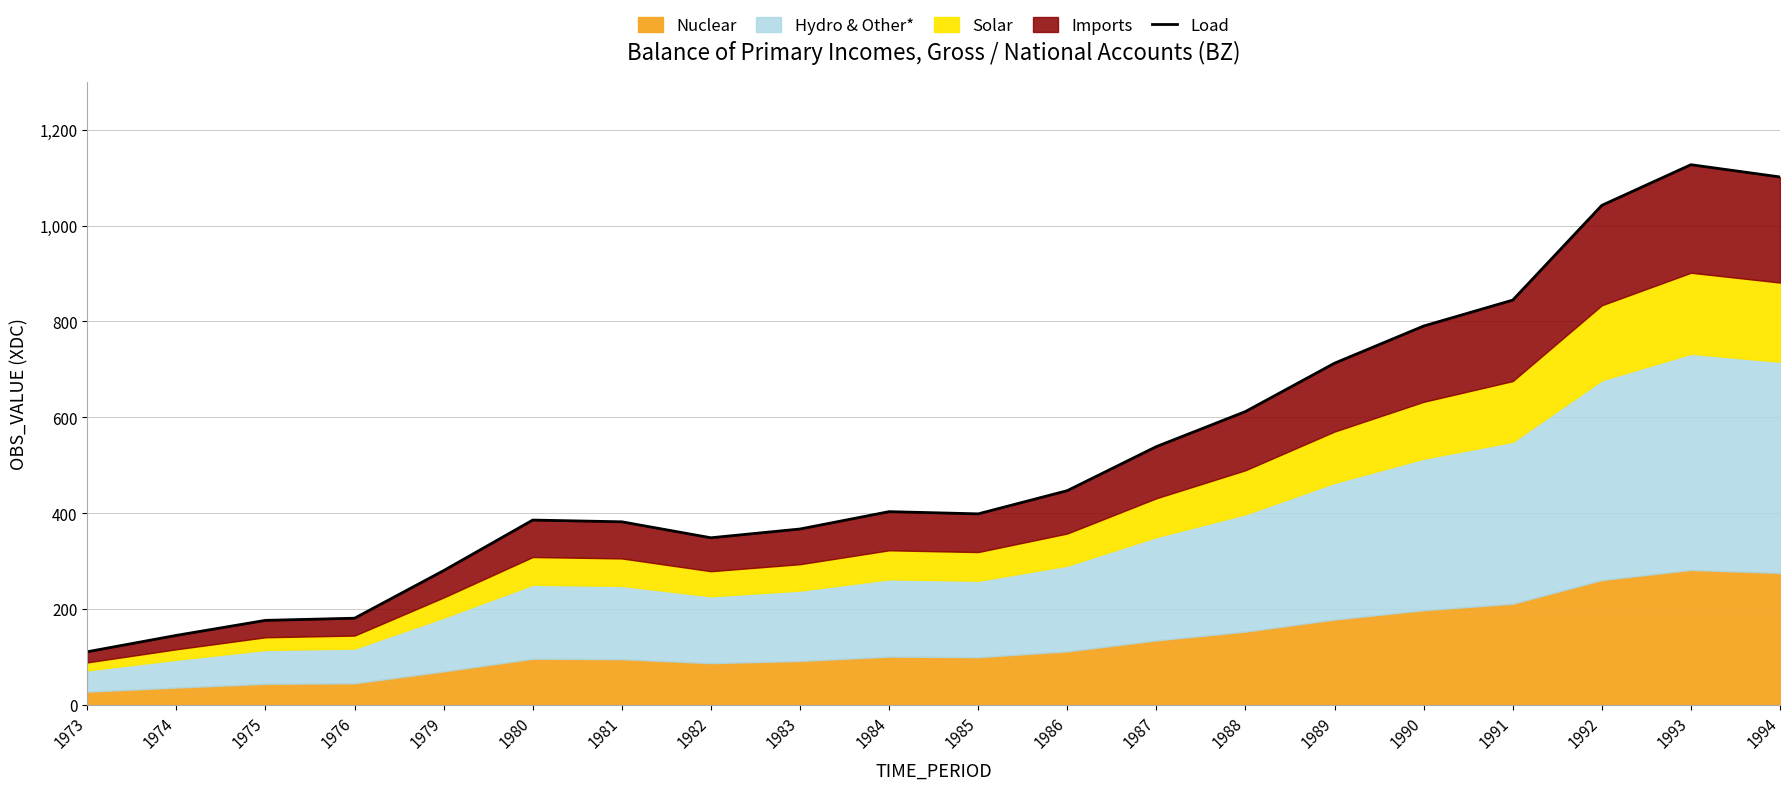

At which label is the value closest to 618?

1988